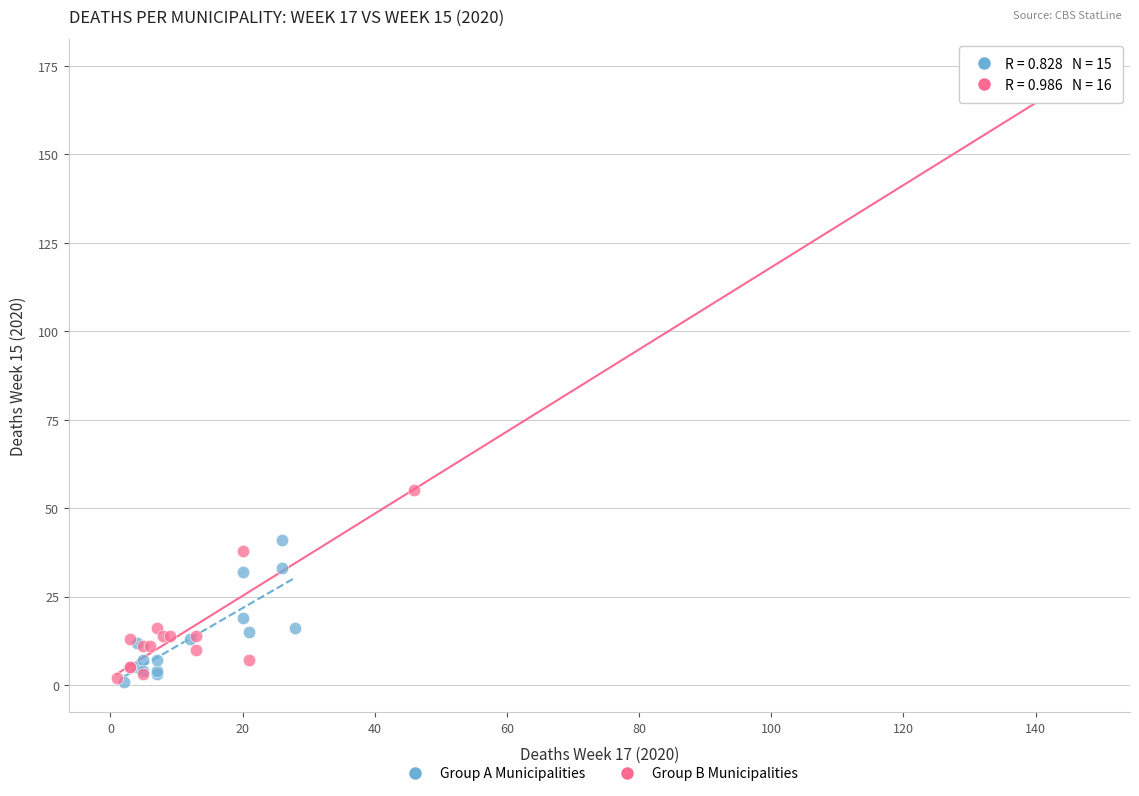

Which series has the widest spread of Y values?

Group B Municipalities